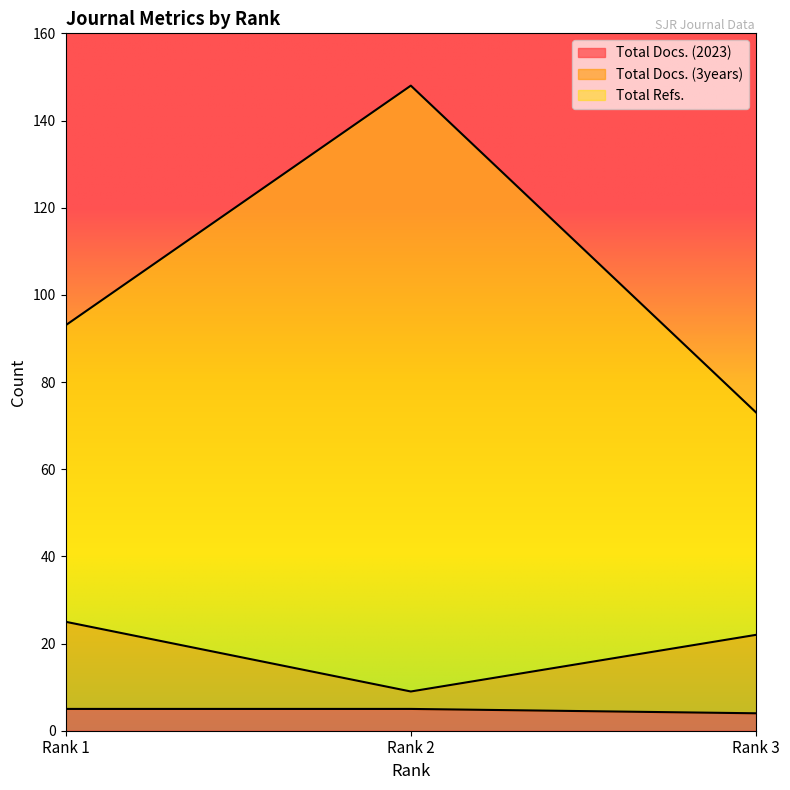

At how many categories does at least one series exceed 46?

3